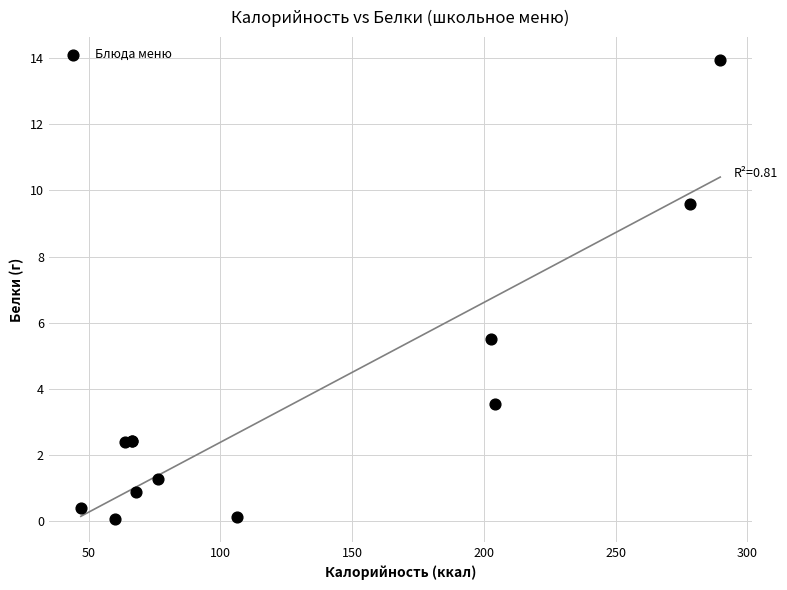

What Y value in the scatter plot is closest to 7?

5.5